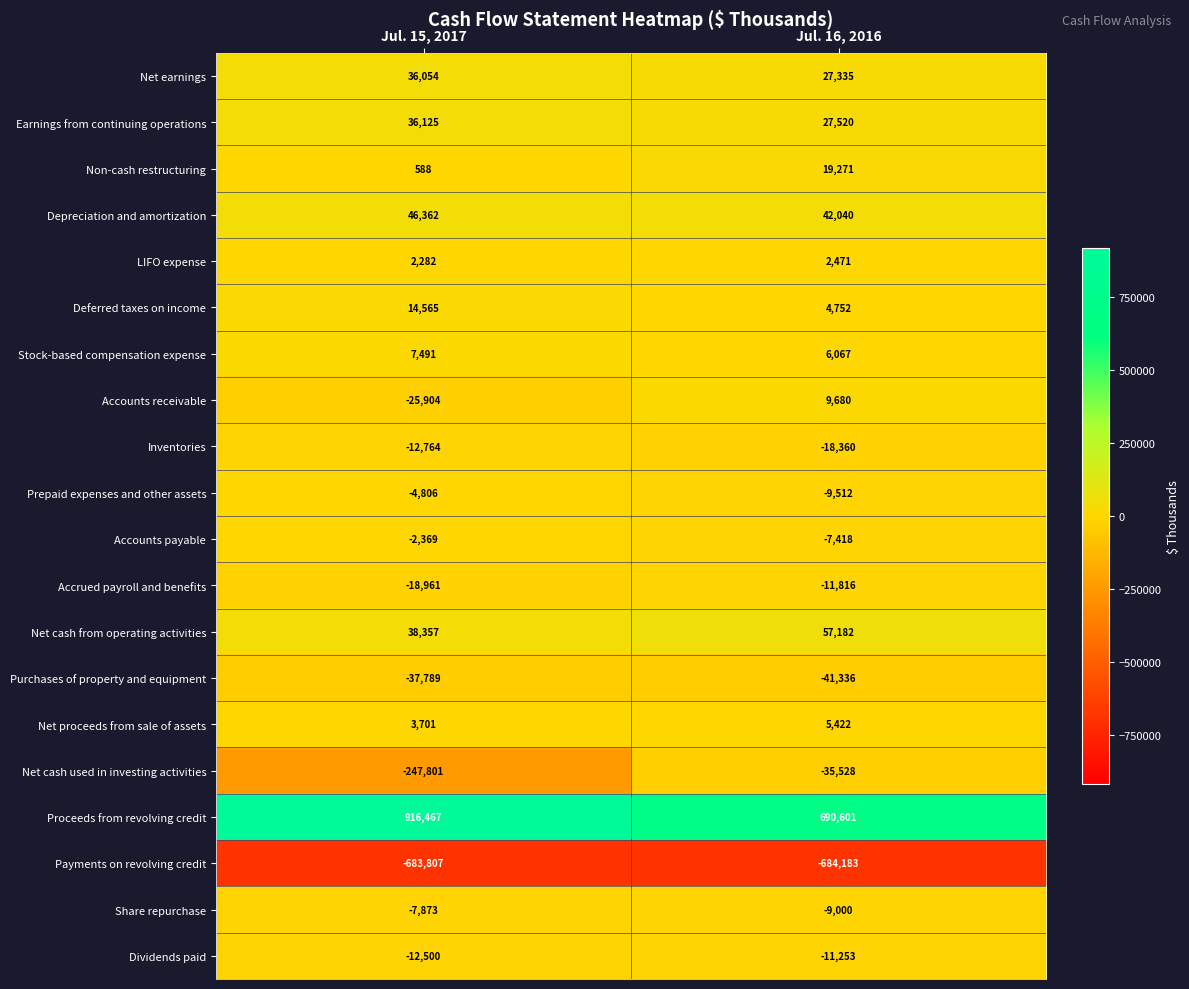

What is the difference between the Net proceeds from sale of assets values at Jul. 15, 2017 and Jul. 16, 2016?

1721